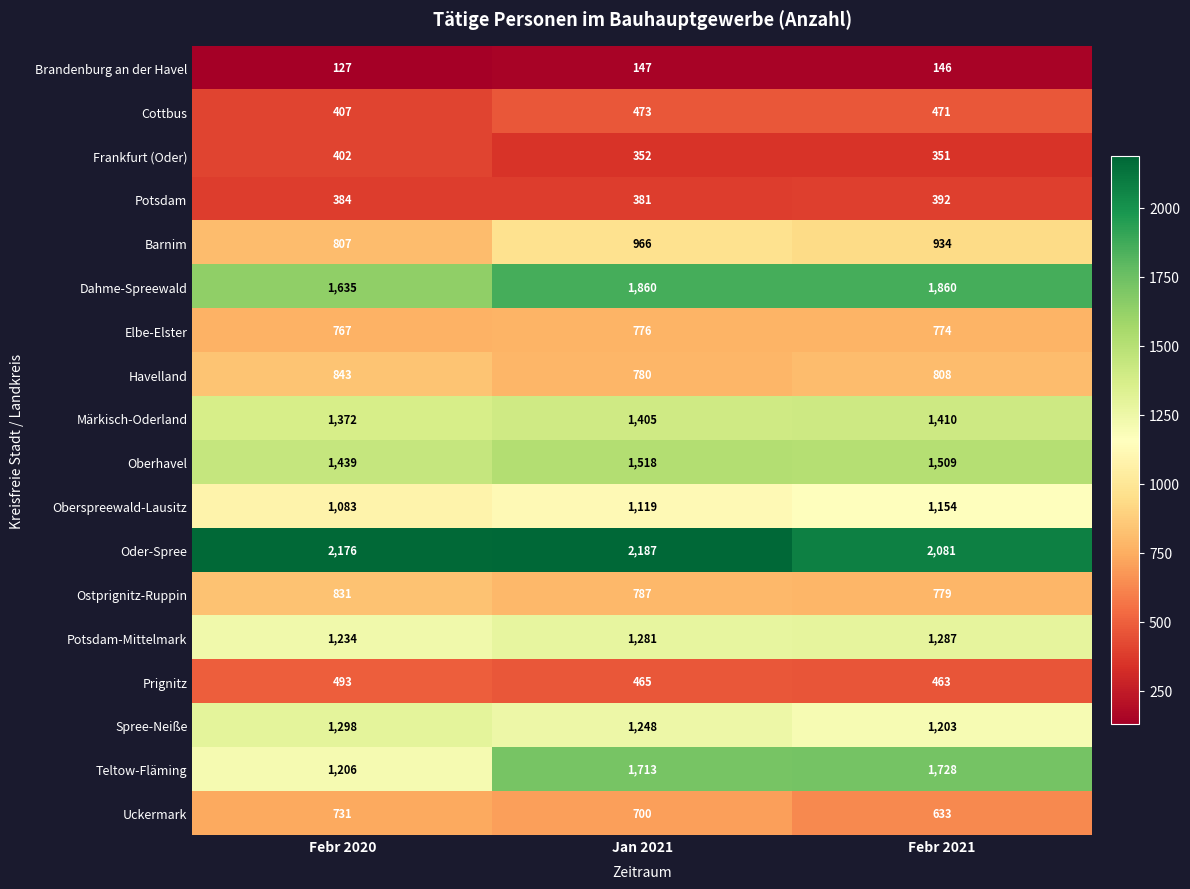

Is the value of Cottbus at Febr 2020 greater than the value of Spree-Neiße at Jan 2021?

No